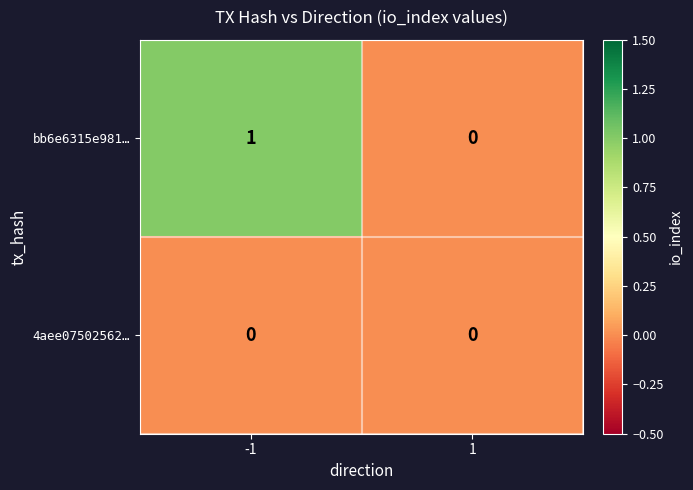

The bb6e6315e981… series shows 1 at -1. True or false?

True